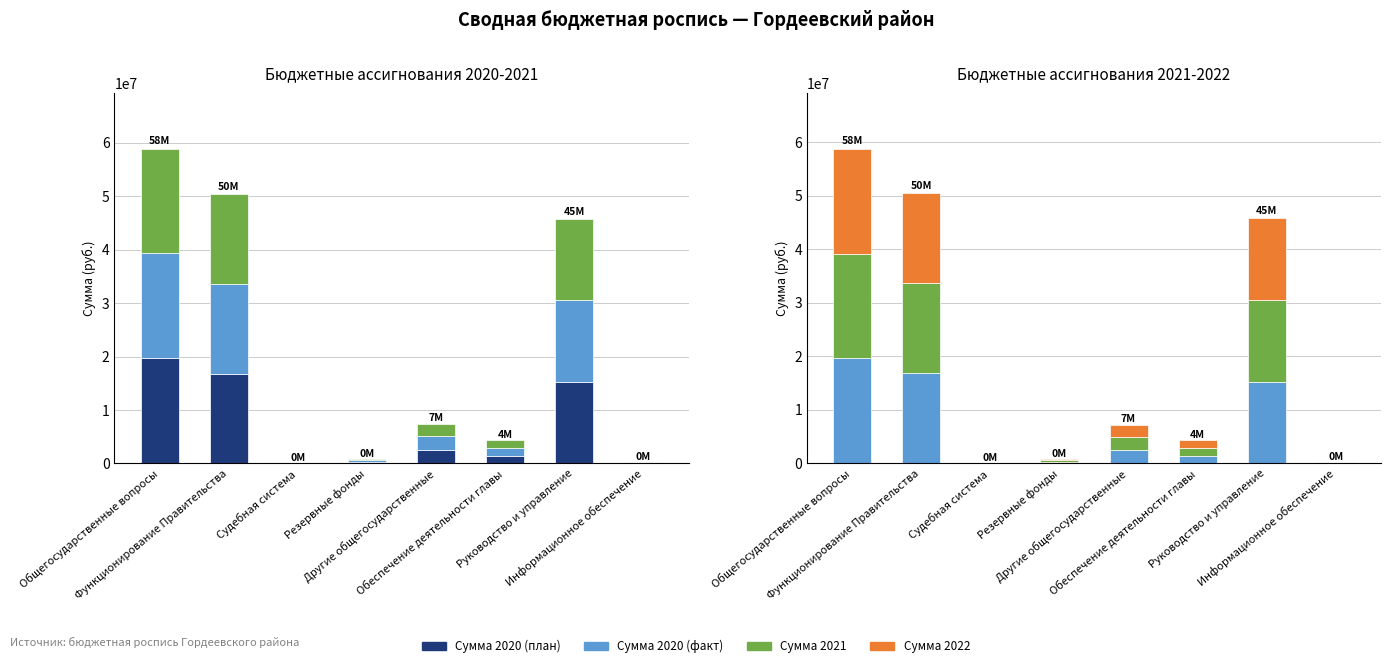

True or false: Сумма 2022 has a value of 28694883 at Функционирование Правительства.

False